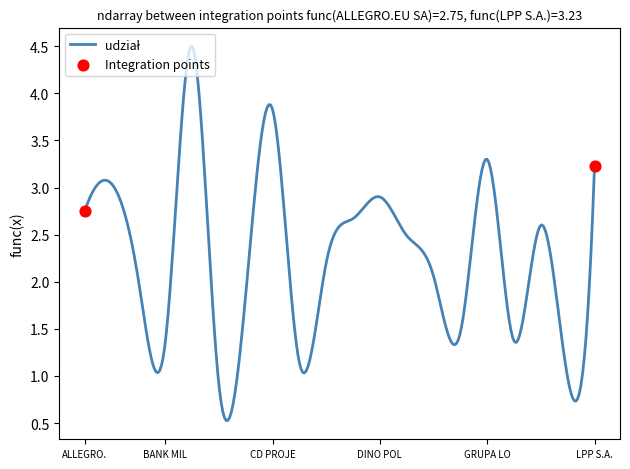

What is the smallest value displayed?

0.5